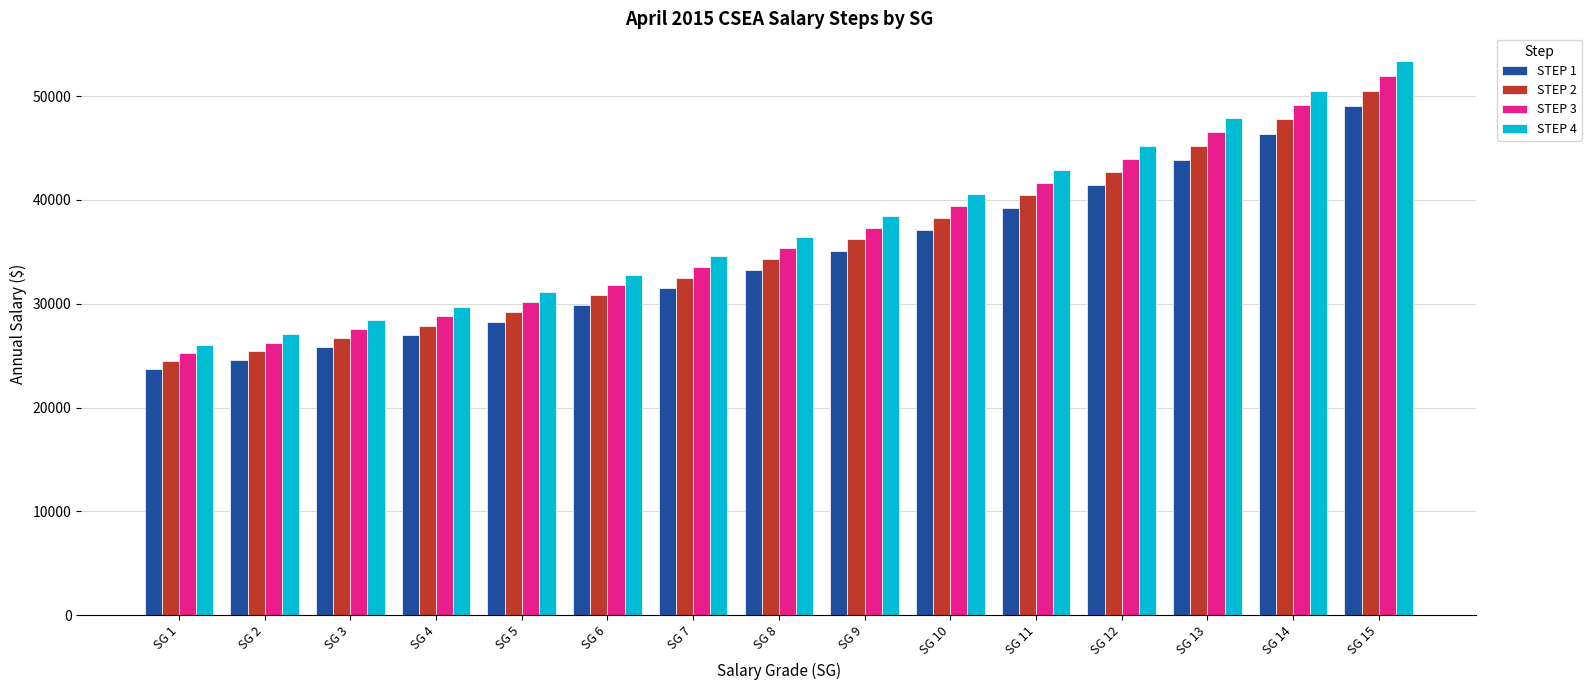

What is the sum of all STEP 4 values?

564927